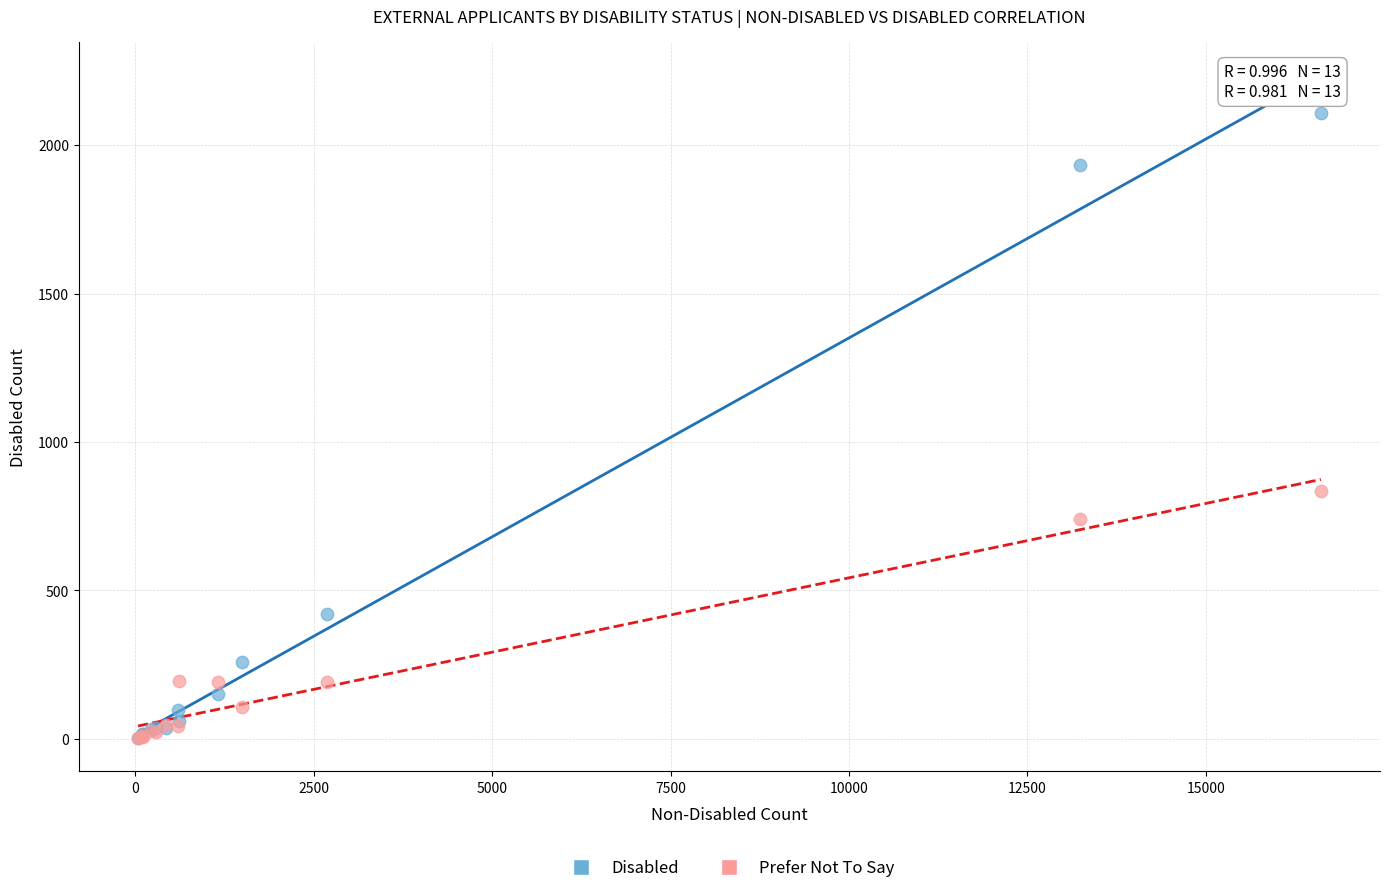

What are all the series names shown in the legend?

Disabled, Prefer Not To Say